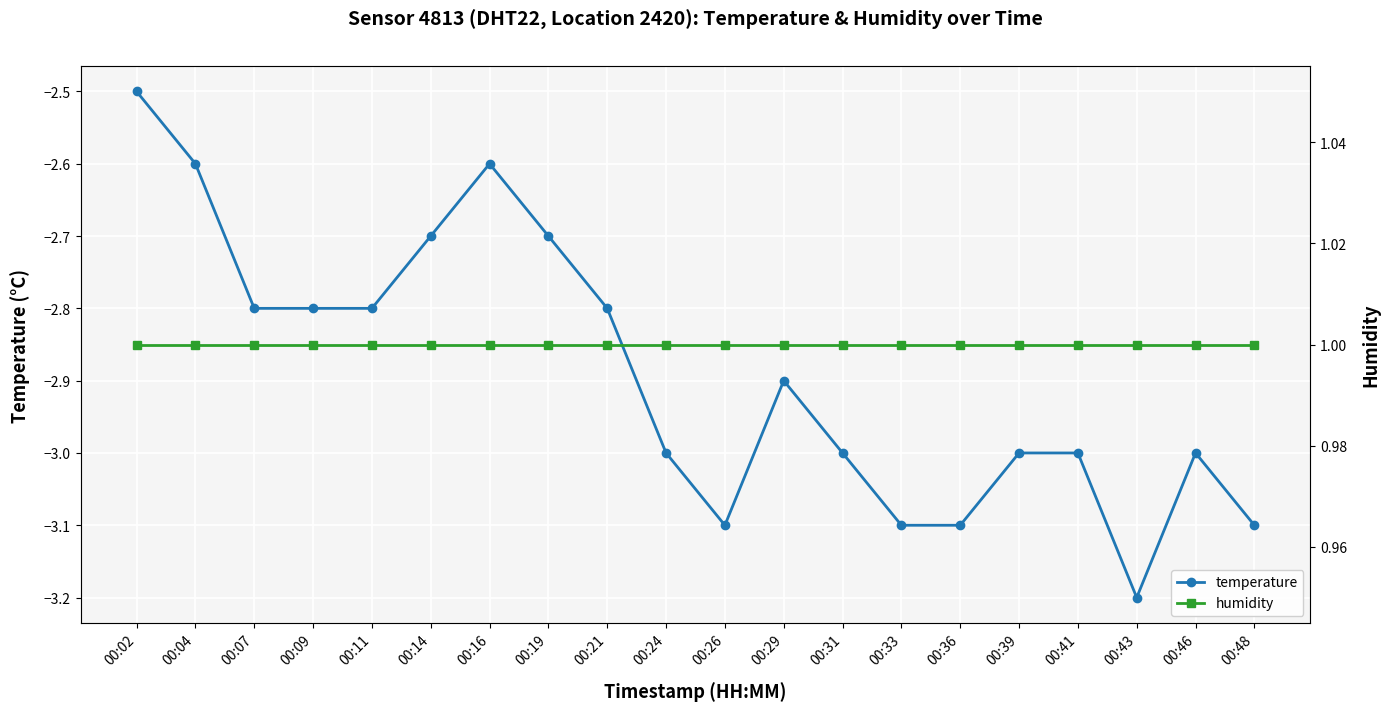

List the series in order of their overall mean, highest first.

humidity, temperature